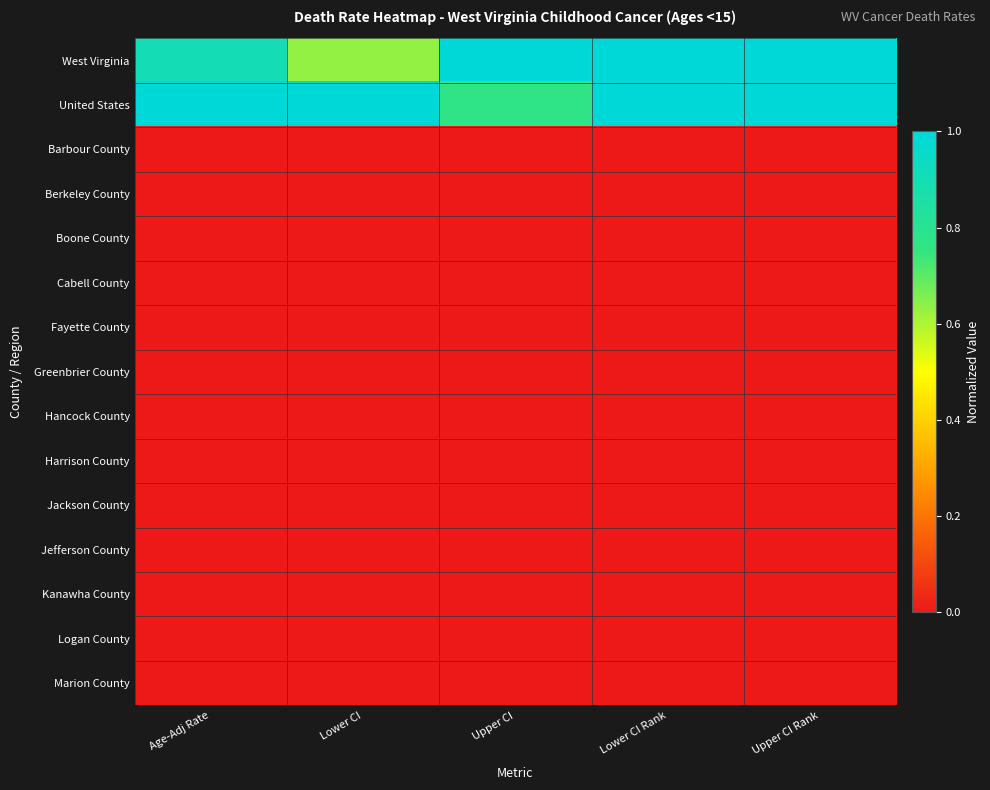

What is the total value across all series at Lower CI?

1.6